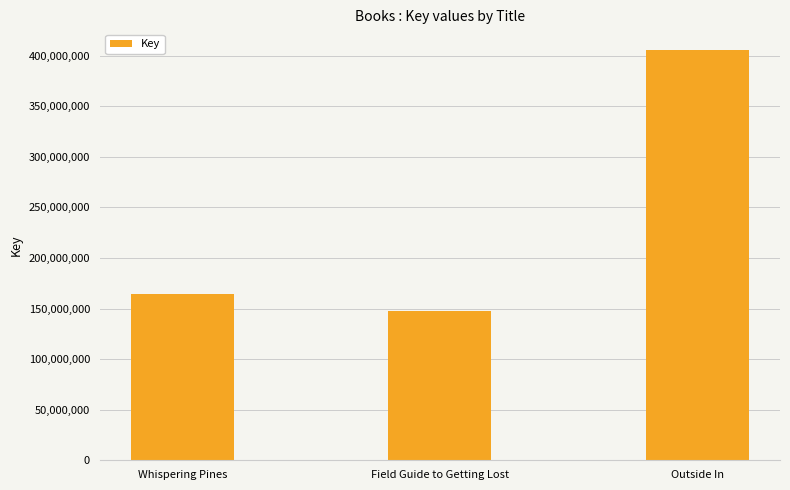

How many series are shown in this chart?

1